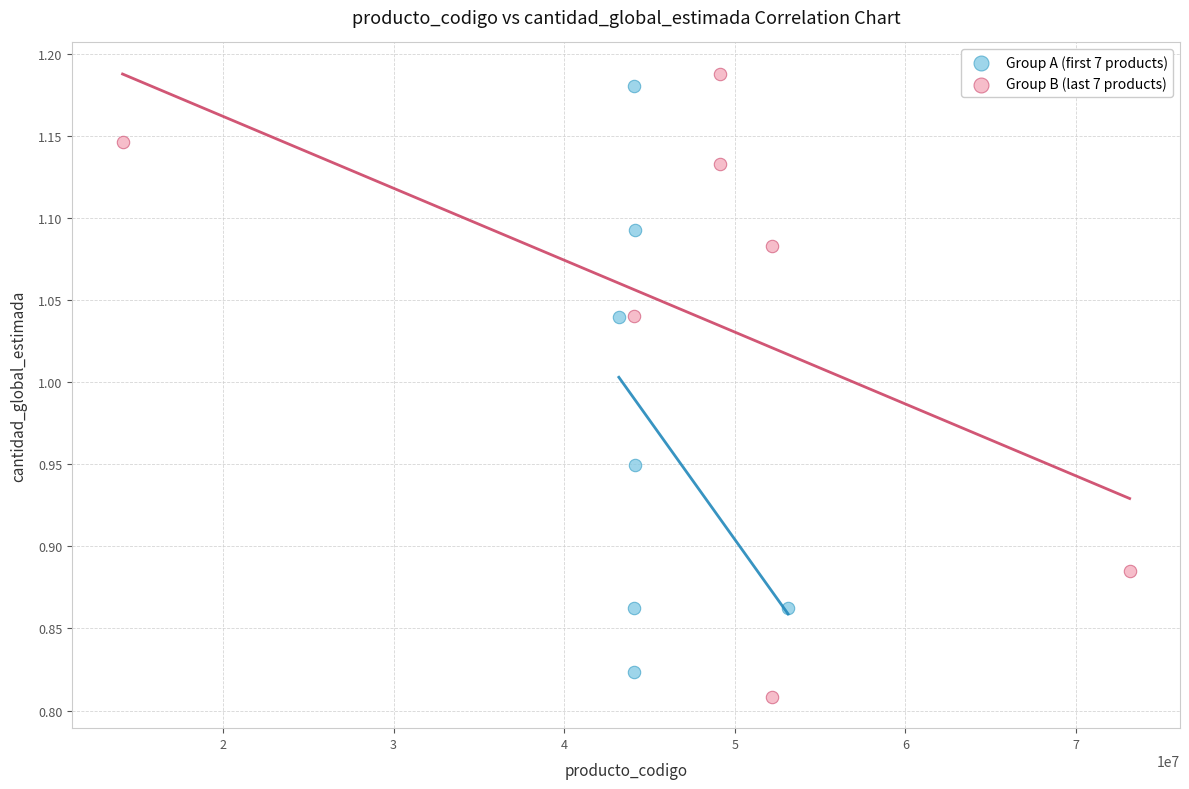

What are all the series names shown in the legend?

Group A (first 7 products), Group B (last 7 products)